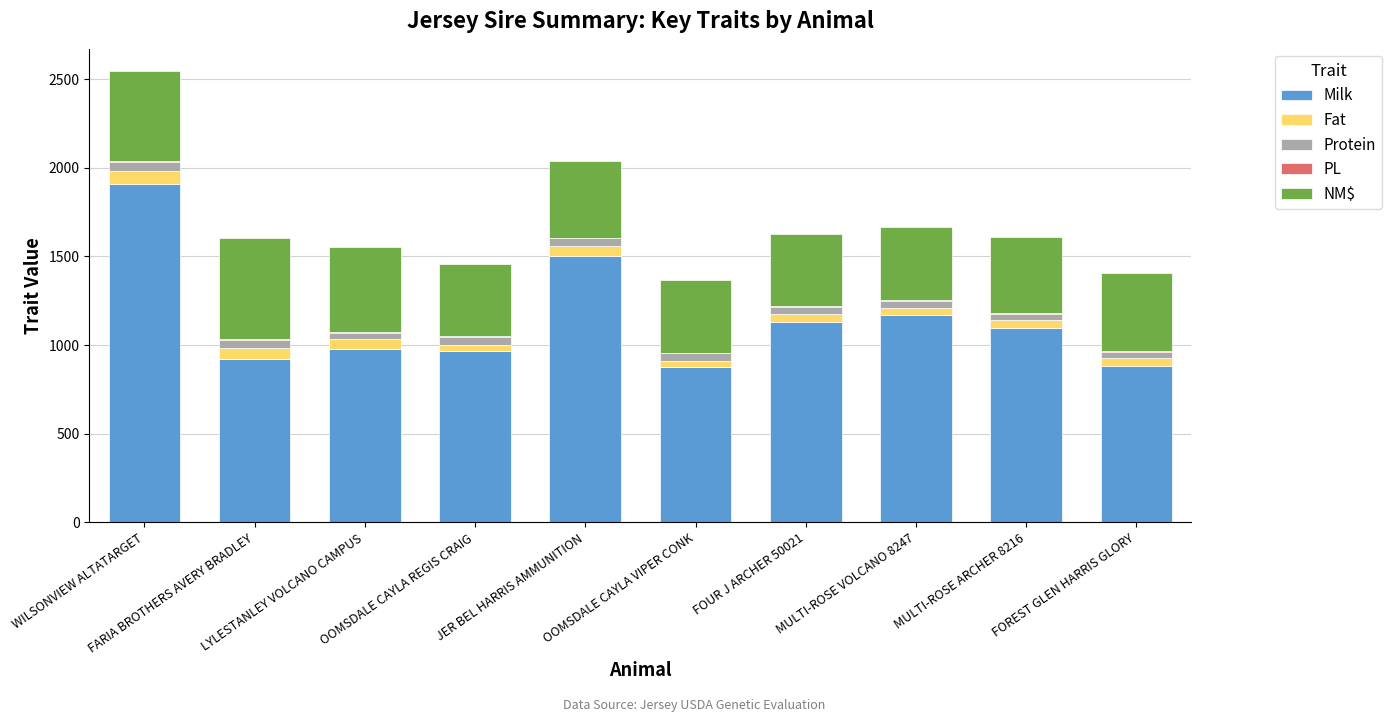

The value of Fat at MULTI-ROSE VOLCANO 8247 is 62.2. True or false?

False